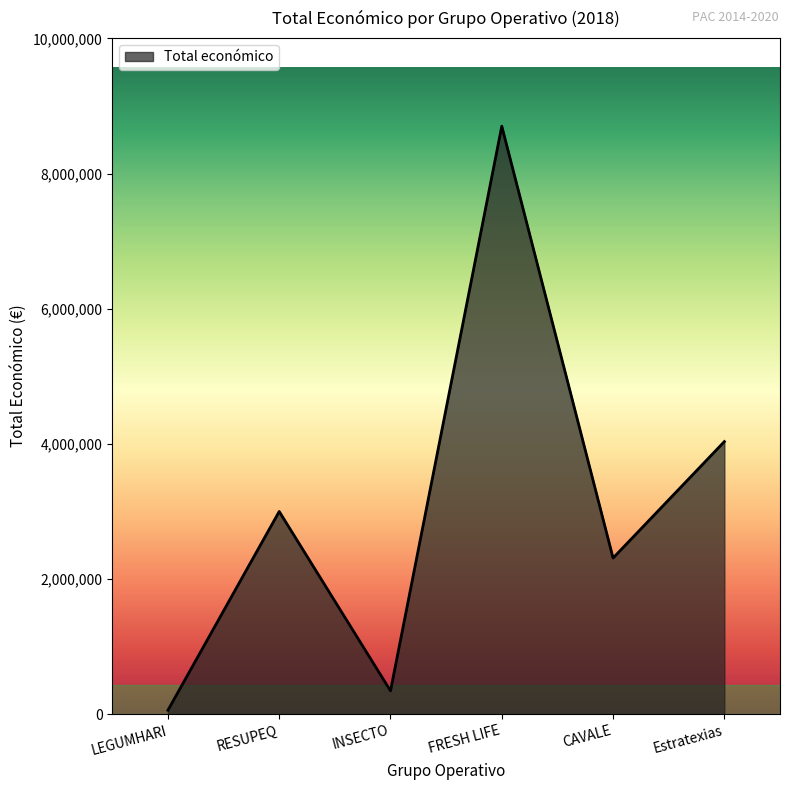

Reading right to left, extract all data points from this chart.

4033442	2310026	8701686	344243	2999012	57500